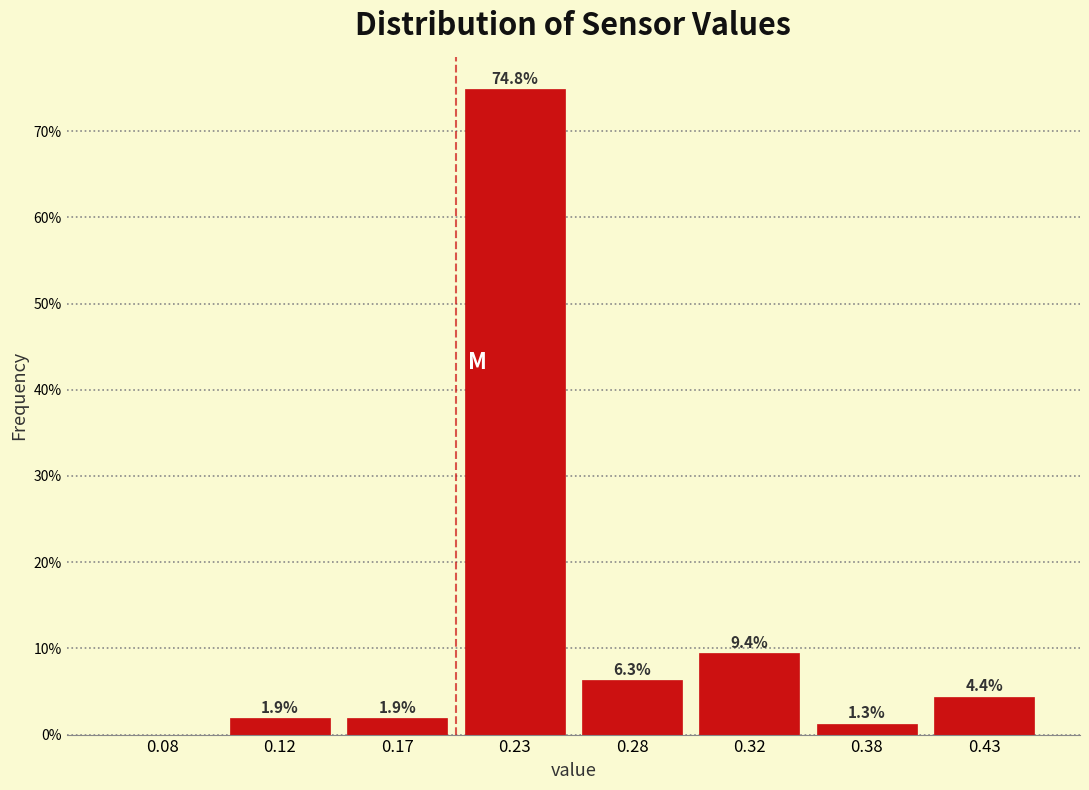

Reading left to right, what are all the values shown in this chart?

0.08=0.0	0.12=1.9	0.17=1.9	0.23=74.8	0.28=6.3	0.32=9.4	0.38=1.3	0.43=4.4